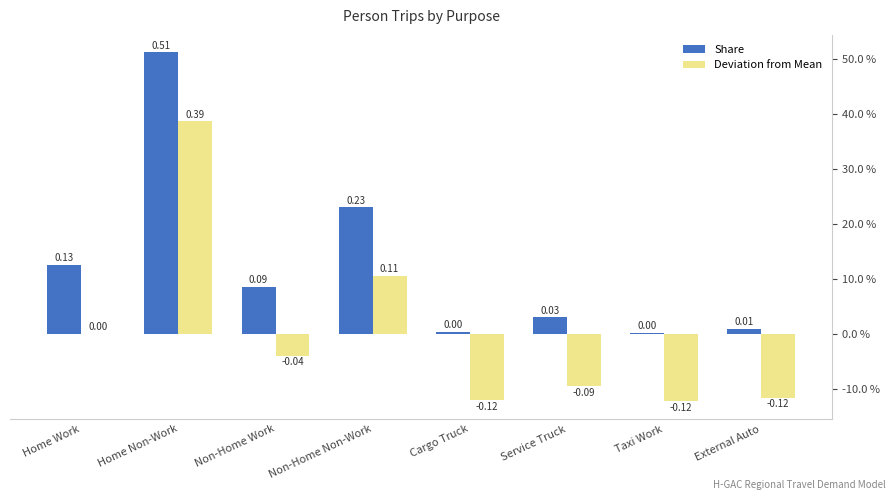

Which series has the widest spread of values?

Share